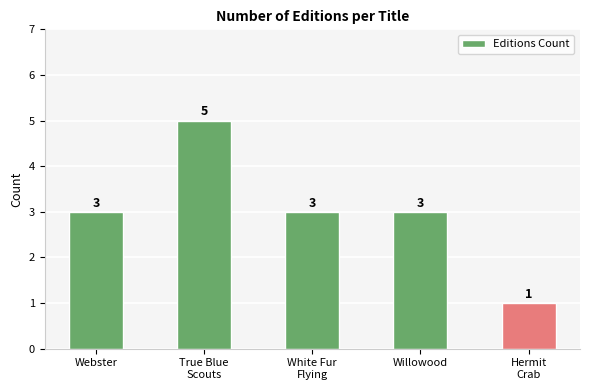

The chart shows a value of 7 at True Blue
Scouts. True or false?

False